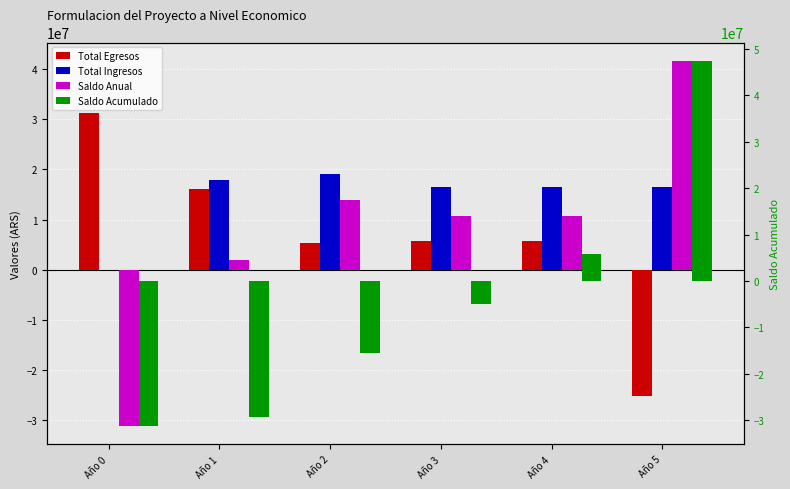

How many values in Total Ingresos are above zero?

5